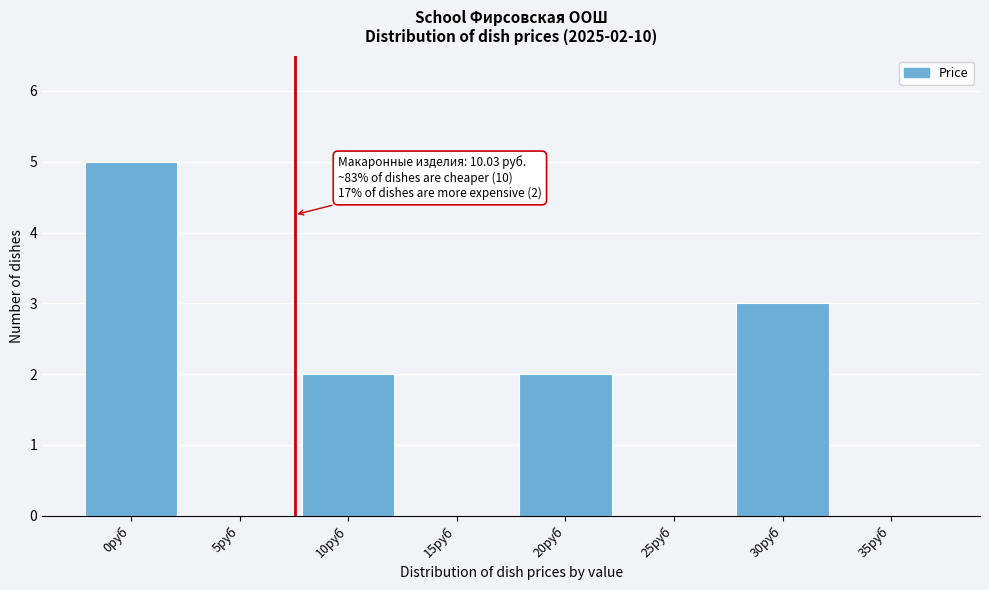

Reading left to right, transcribe all the data shown in this chart.

0руб=5	5руб=0	10руб=2	15руб=0	20руб=2	25руб=0	30руб=3	35руб=0